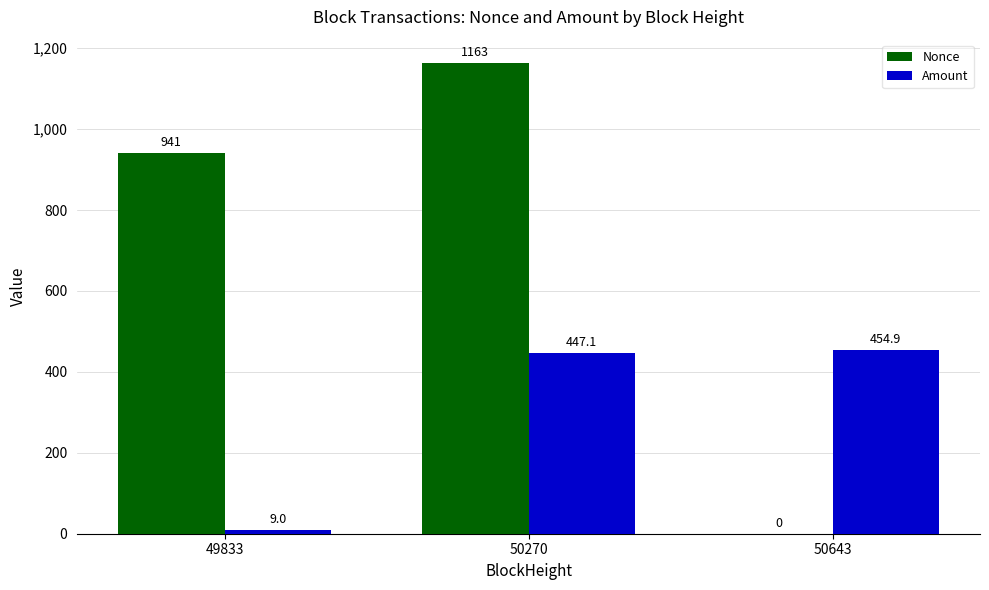

What is the maximum value for Nonce?

1163.0